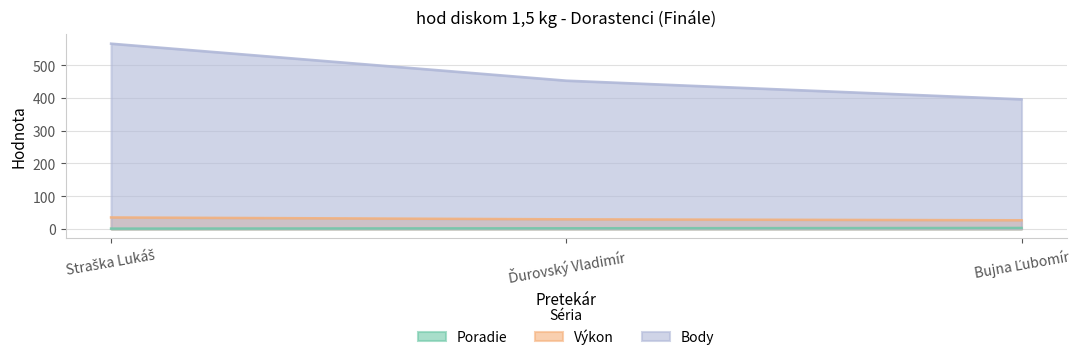

Which series changed the most between Straška Lukáš and Bujna Ľubomír?

Body